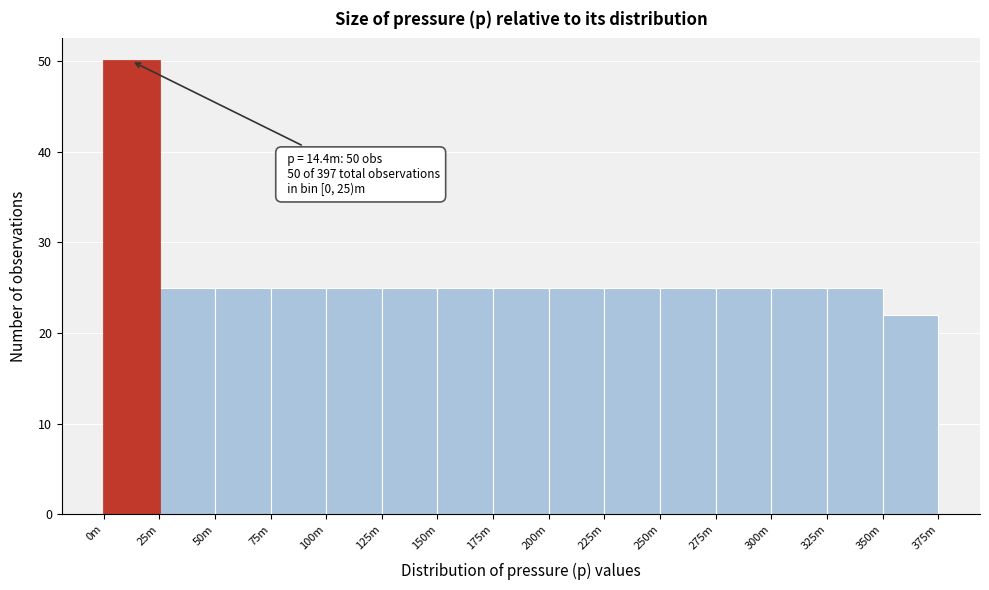

Reading left to right, transcribe all the data shown in this chart.

0m=50	25m=25	50m=25	75m=25	100m=25	125m=25	150m=25	175m=25	200m=25	225m=25	250m=25	275m=25	300m=25	325m=25	350m=22